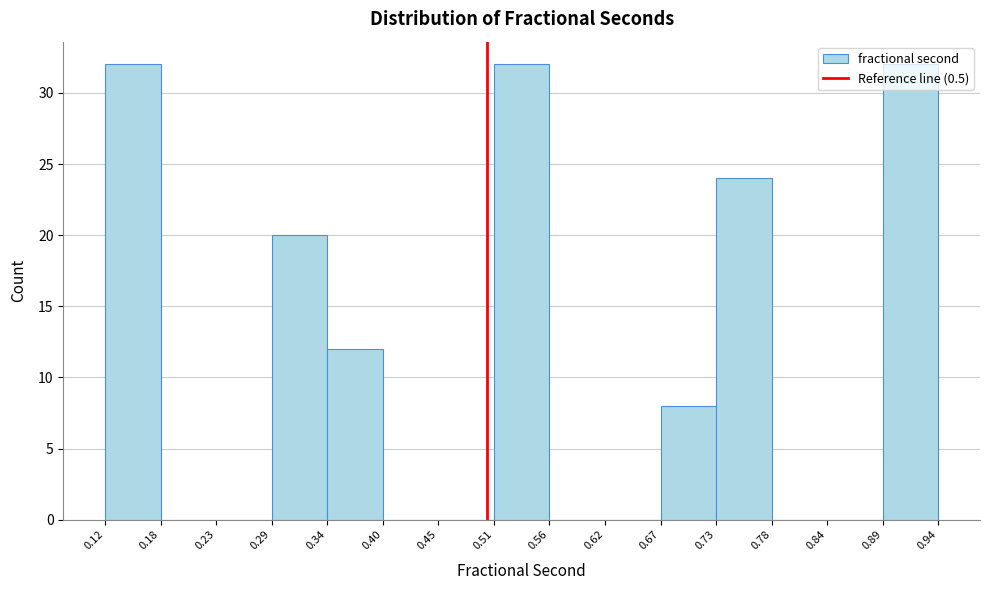

How tall is the bar that spans 0.51 to 0.56 on the x-axis? The values are not printed on the chart, so give them approximately, as read against the axis.

32